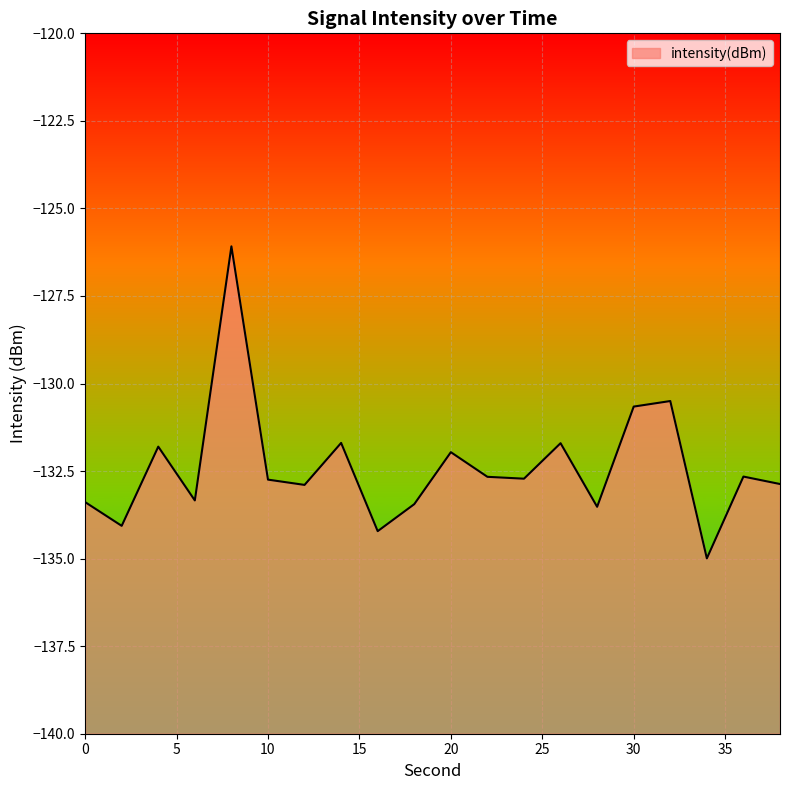

Reading right to left, what are all the values shown in this chart?

38=-132.9	36=-132.7	34=-135.0	32=-130.5	30=-130.7	28=-133.5	26=-131.7	24=-132.7	22=-132.7	20=-132.0	18=-133.4	16=-134.2	14=-131.7	12=-132.9	10=-132.7	8=-126.1	6=-133.3	4=-131.8	2=-134.1	0=-133.4